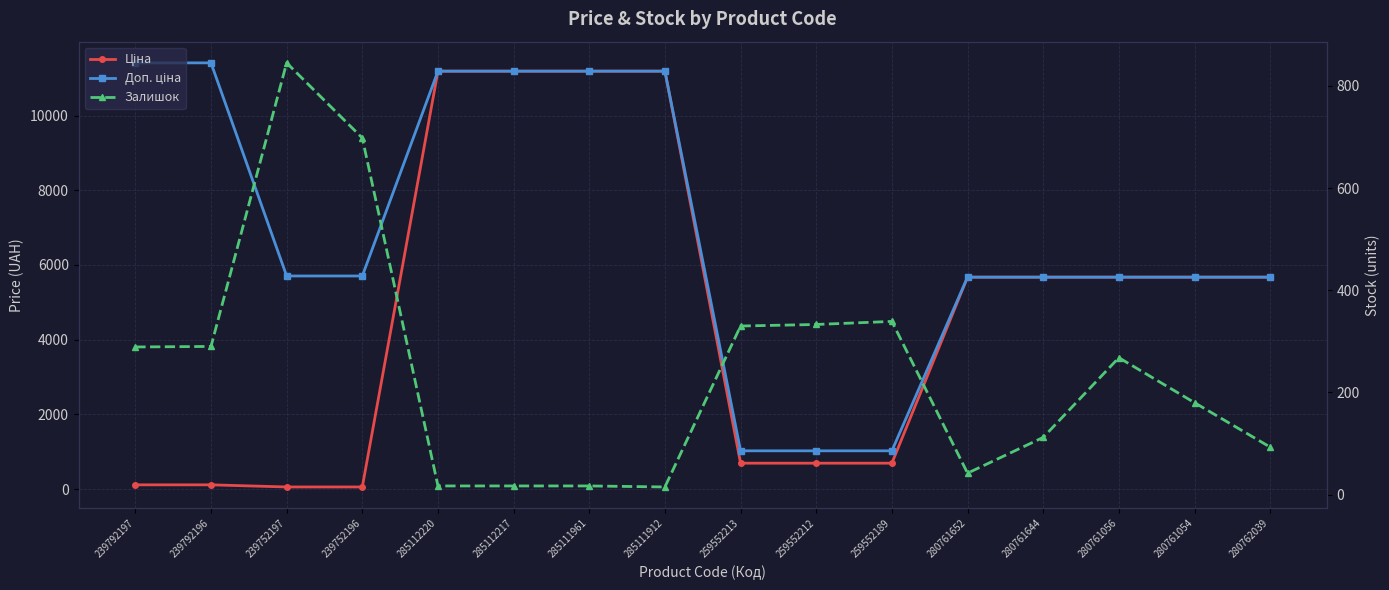

True or false: Залишок has more than 1 interior local peaks.

True